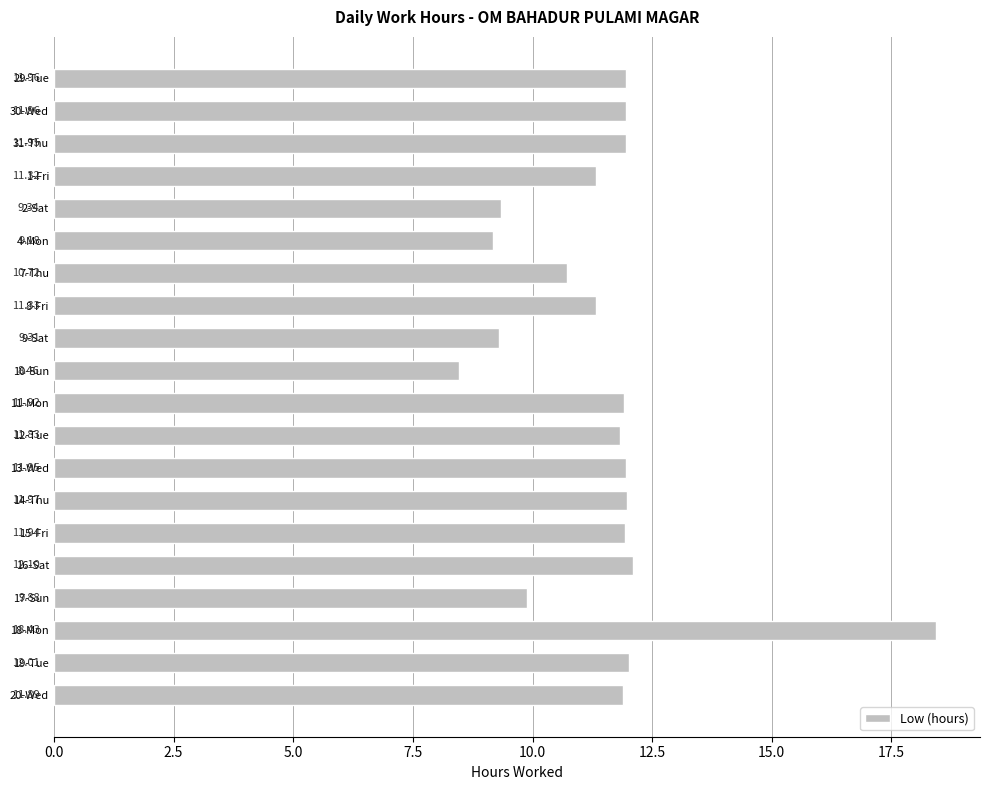

What is the difference between the second highest and second lowest values?

2.9